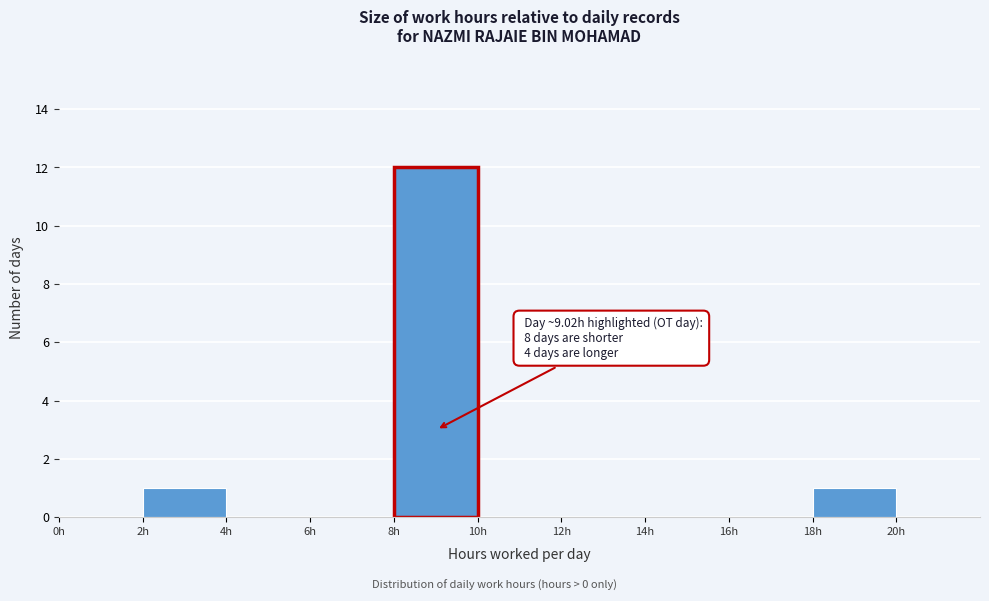

Which range on the x-axis has the tallest bar?

8 to 10